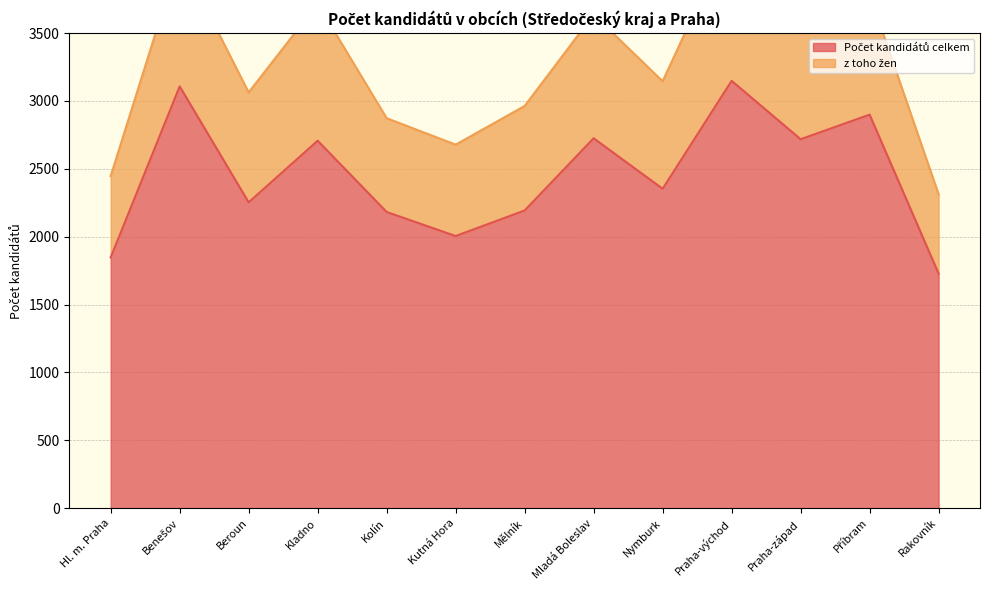

Where is the data nearest to the value 2438?

Nymburk